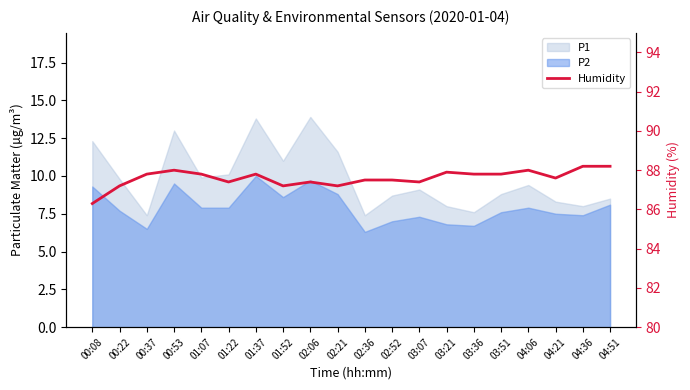

What position from the right is 02:52?

9